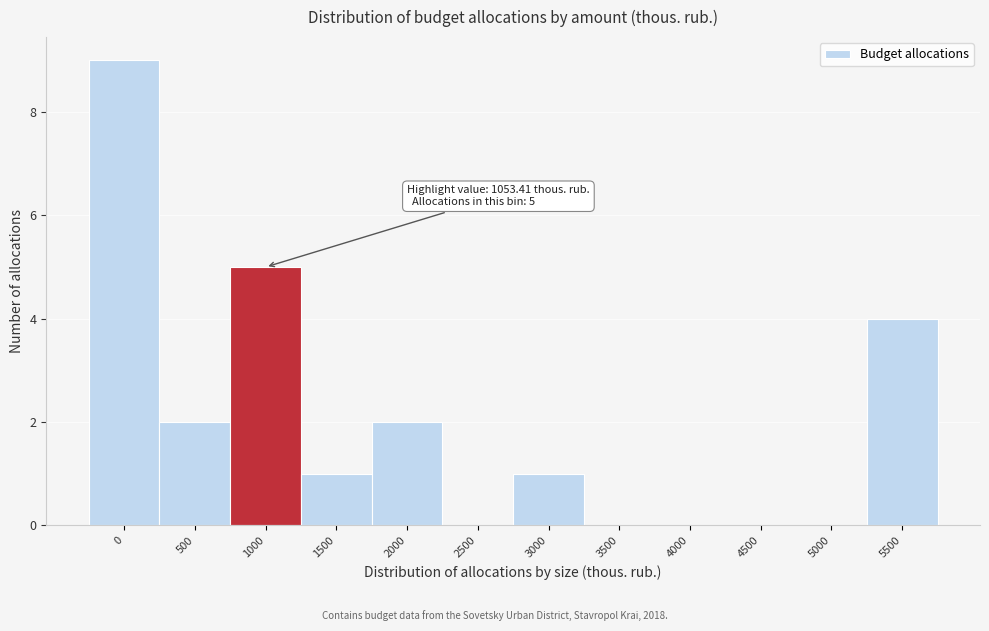

Reading left to right, what are all the values shown in this chart?

0=9	500=2	1000=5	1500=1	2000=2	2500=0	3000=1	3500=0	4000=0	4500=0	5000=0	5500=4